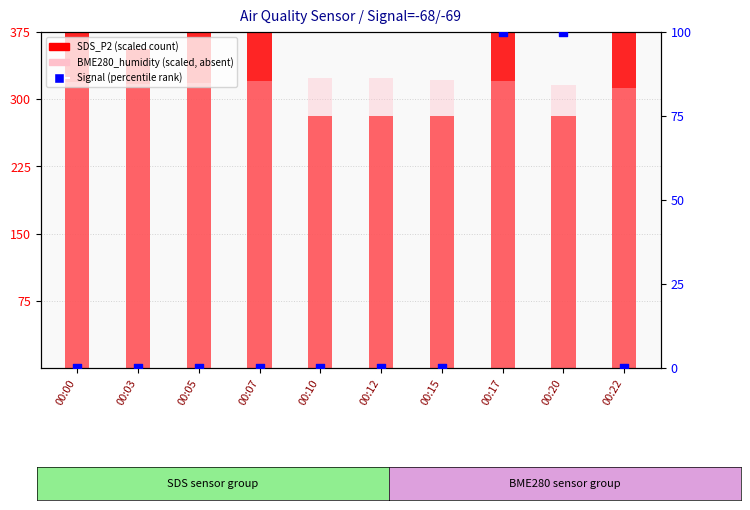

At how many categories does at least one series exceed 235?

10